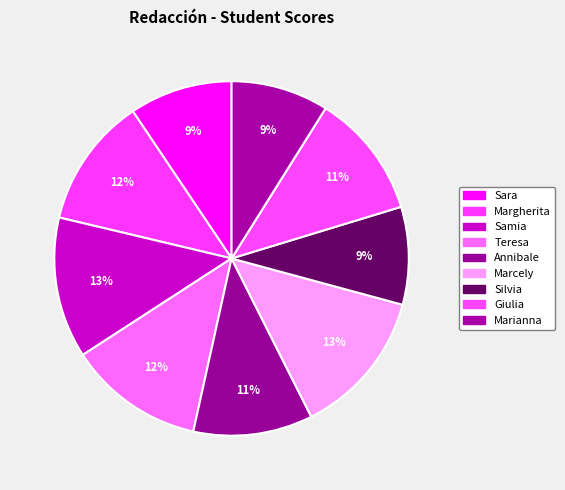

Count the number of slices in the pie.

9